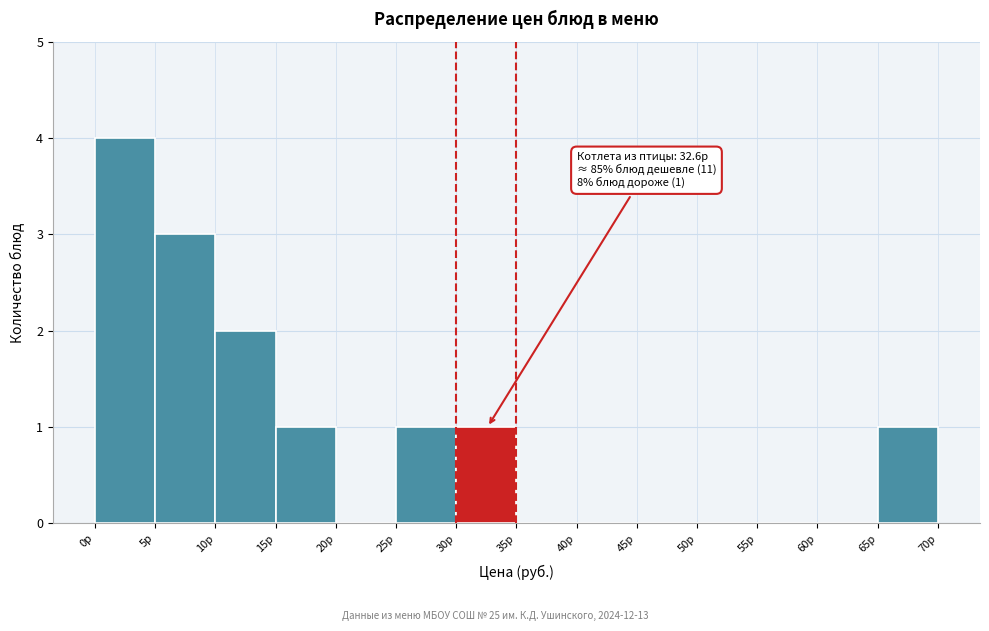

Which range on the x-axis has the tallest bar?

0 to 5